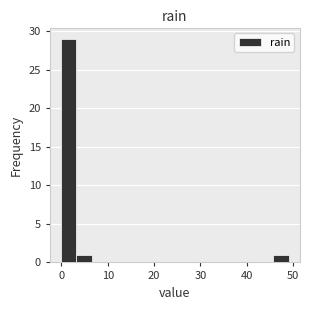

Around what value on the x-axis is the tallest bar? Give the approximate position of its centre, as read against the axis.

2